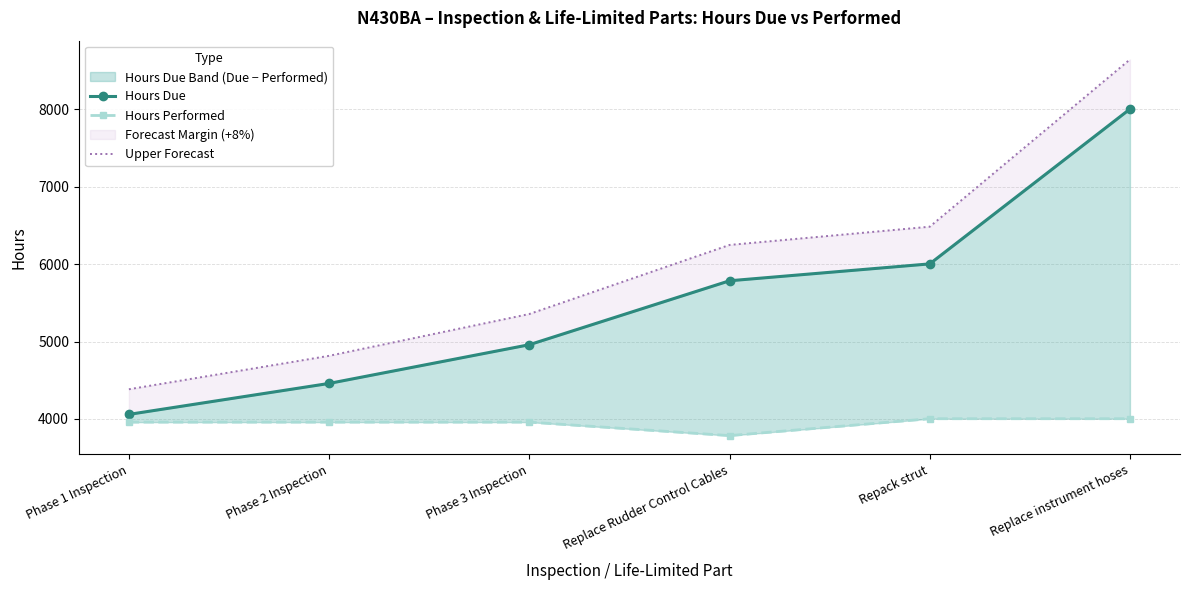

How many interior local valleys does the Hours Performed series have?

1